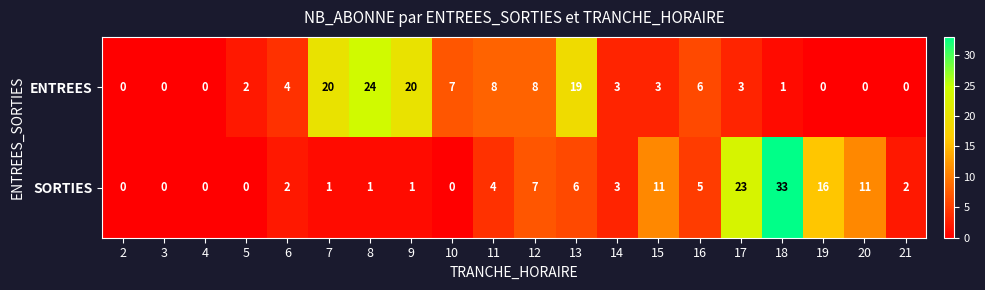

What is the total value across all series at 11?

12